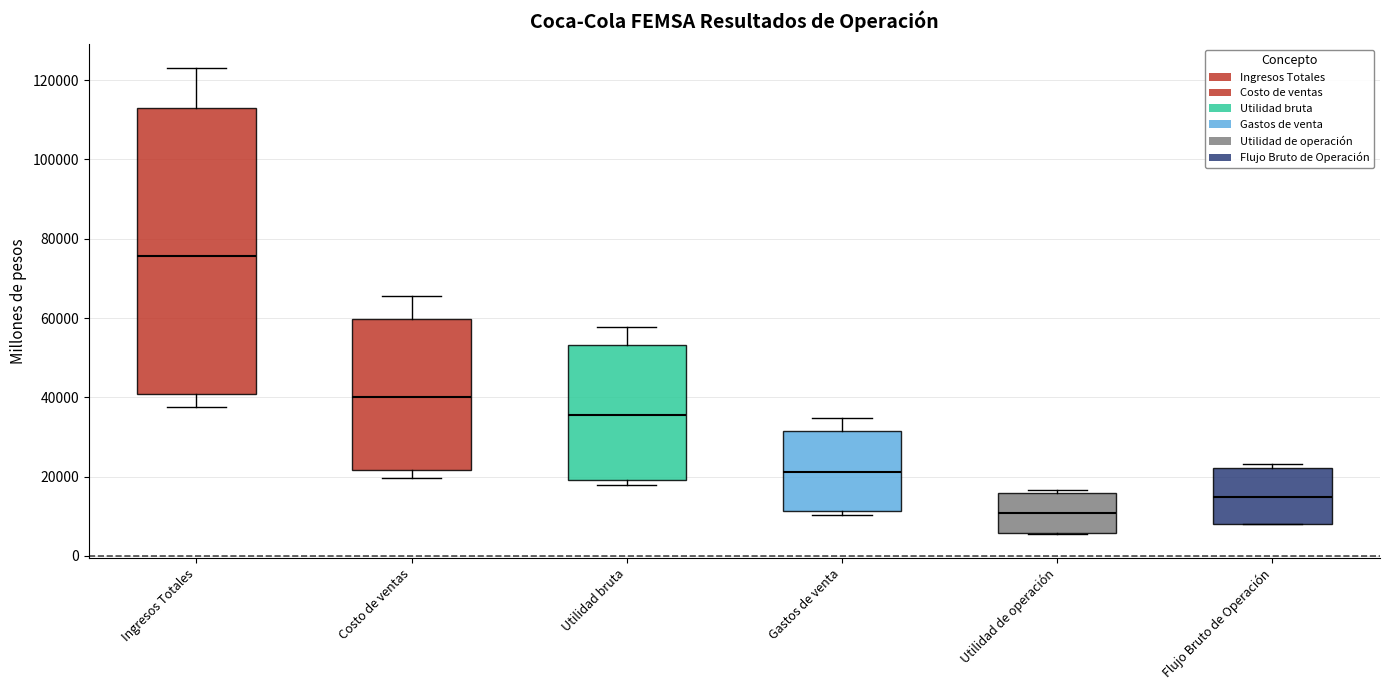

Reading left to right, read every box against the y-axis: the position of its median line, the range the box covers, and the ends of its whiskers. The values are not printed on the chart, so give them approximately, as read against the axis.

Ingresos Totales: median 76000, box 40000 to 112000, whiskers 38000 to 124000
Costo de ventas: median 40000, box 22000 to 60000, whiskers 20000 to 66000
Utilidad bruta: median 36000, box 20000 to 54000, whiskers 18000 to 58000
Gastos de venta: median 22000, box 12000 to 32000, whiskers 10000 to 34000
Utilidad de operación: median 10000, box 6000 to 16000, whiskers 6000 to 16000 (just above the box's upper edge)
Flujo Bruto de Operación: median 14000, box 8000 to 22000, whiskers 8000 to 24000